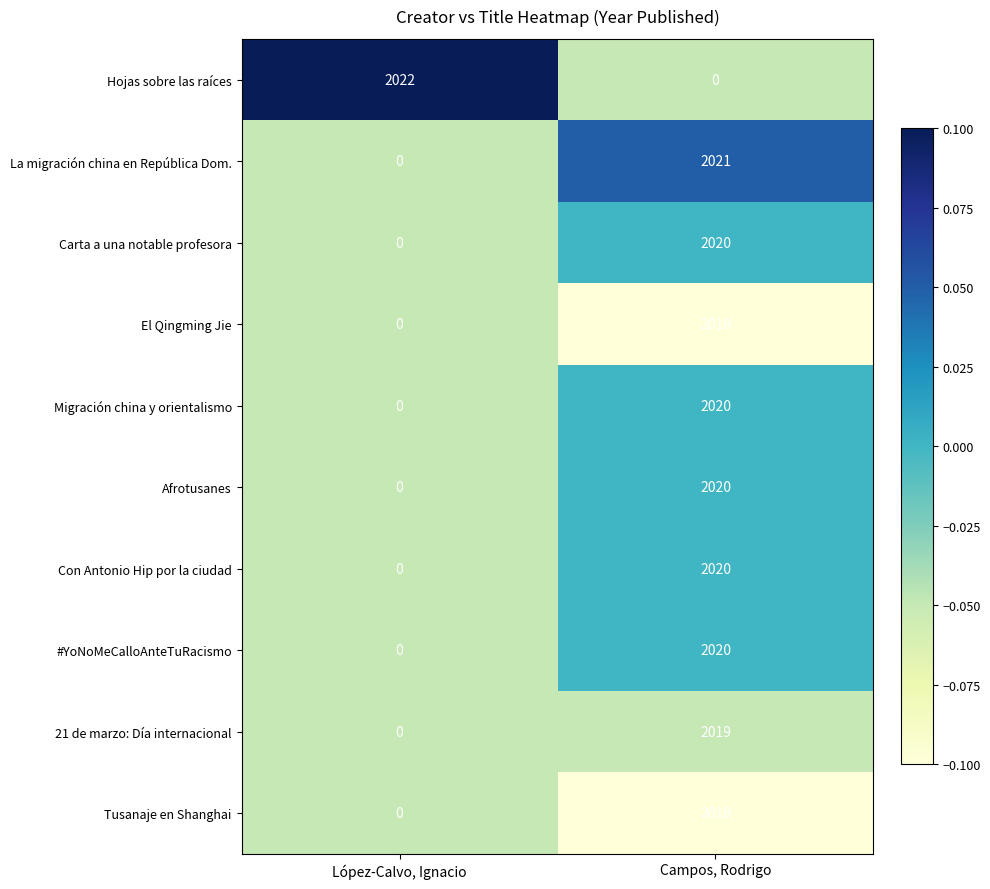

At how many categories does at least one series exceed 0?

2